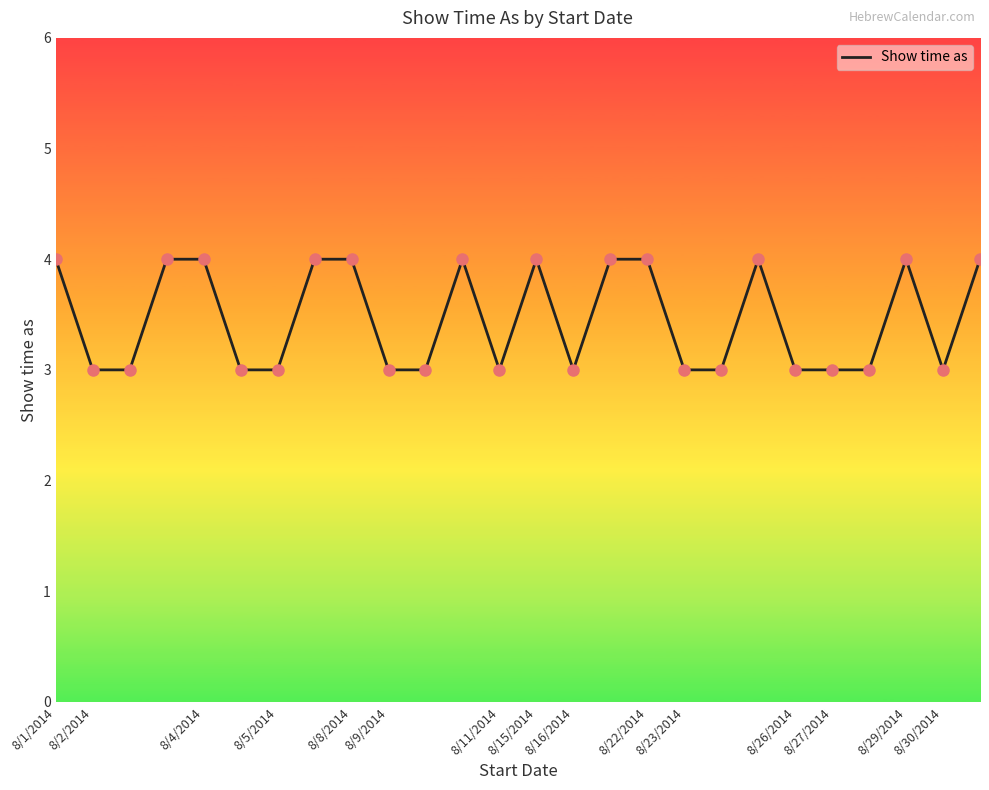

What is the maximum value shown in the chart?

4